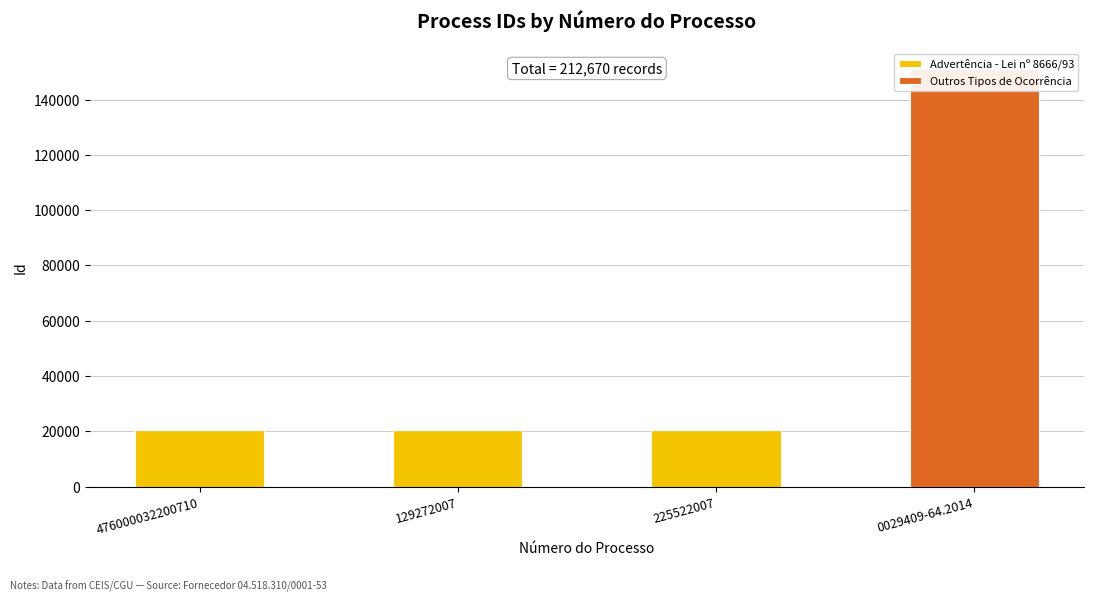

The Advertência - Lei nº 8666/93 series shows 8914 at 225522007. True or false?

False